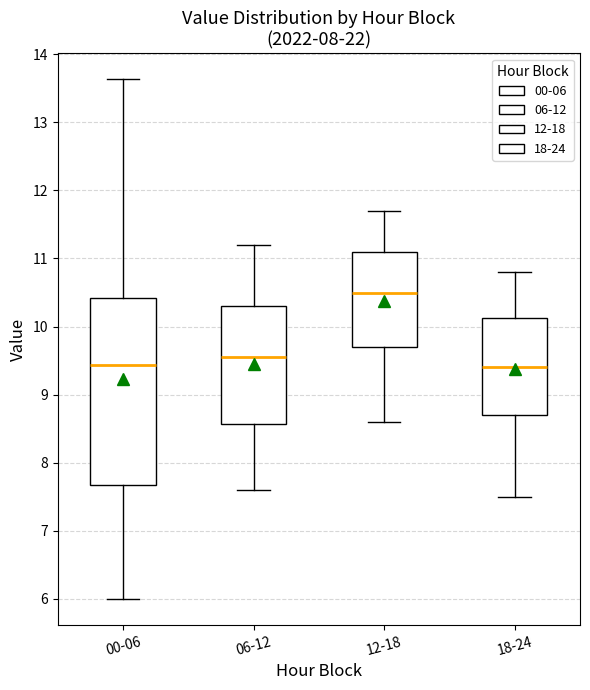

Reading left to right, transcribe this box plot: for each box, give where its median line is, the range the box spans, and where its two whiskers end, as read against the y-axis. The values are not printed on the chart, so give them approximately, as read against the axis.

00-06: median 9.4, box 7.7 to 10.4, whiskers 6.0 to 13.6
06-12: median 9.6, box 8.6 to 10.3, whiskers 7.6 to 11.2
12-18: median 10.5, box 9.7 to 11.1, whiskers 8.6 to 11.7
18-24: median 9.4, box 8.7 to 10.1, whiskers 7.5 to 10.8